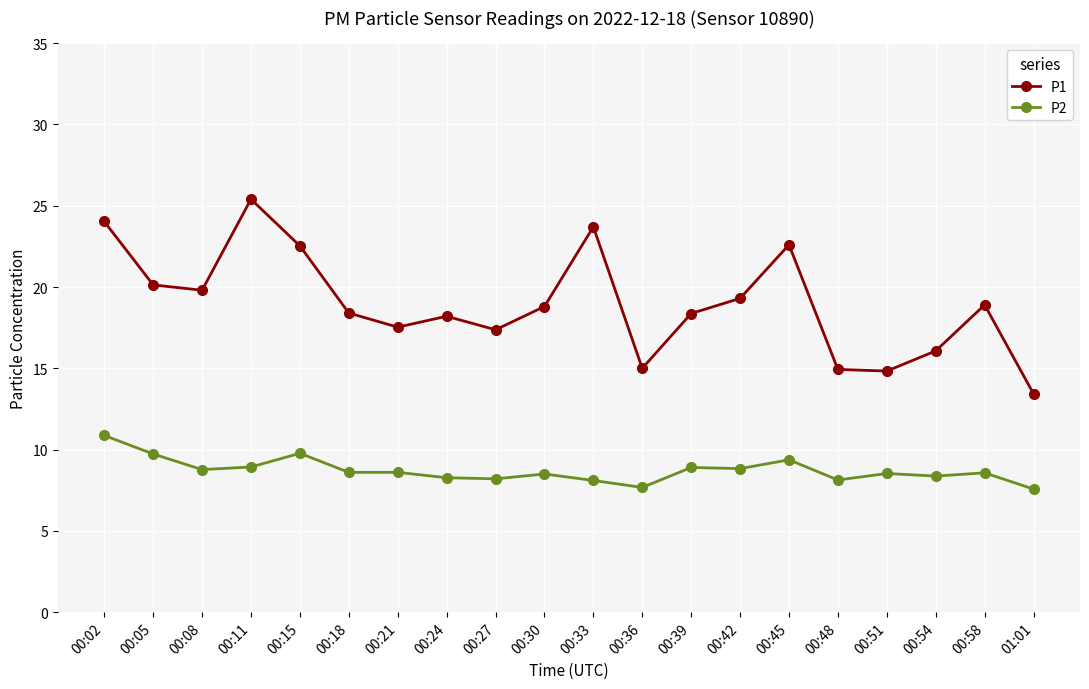

List the series in order of their peak value, lowest first.

P2, P1